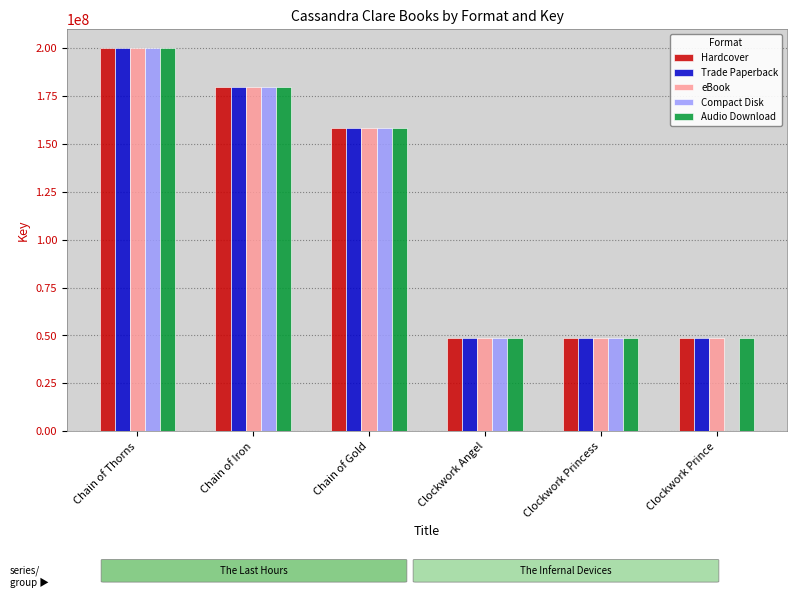

How many groups of bars are there?

6